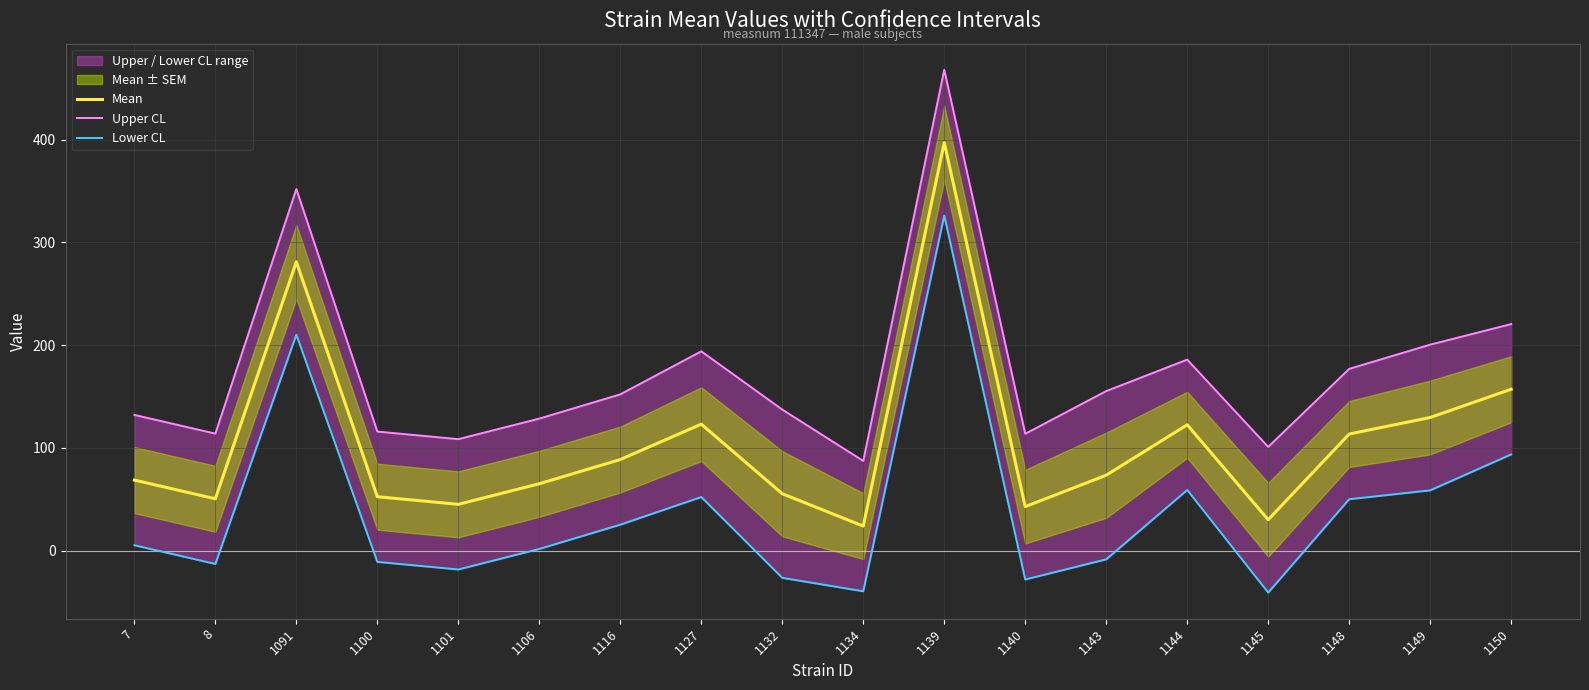

What value does the Upper CL series have at 1100?

115.8